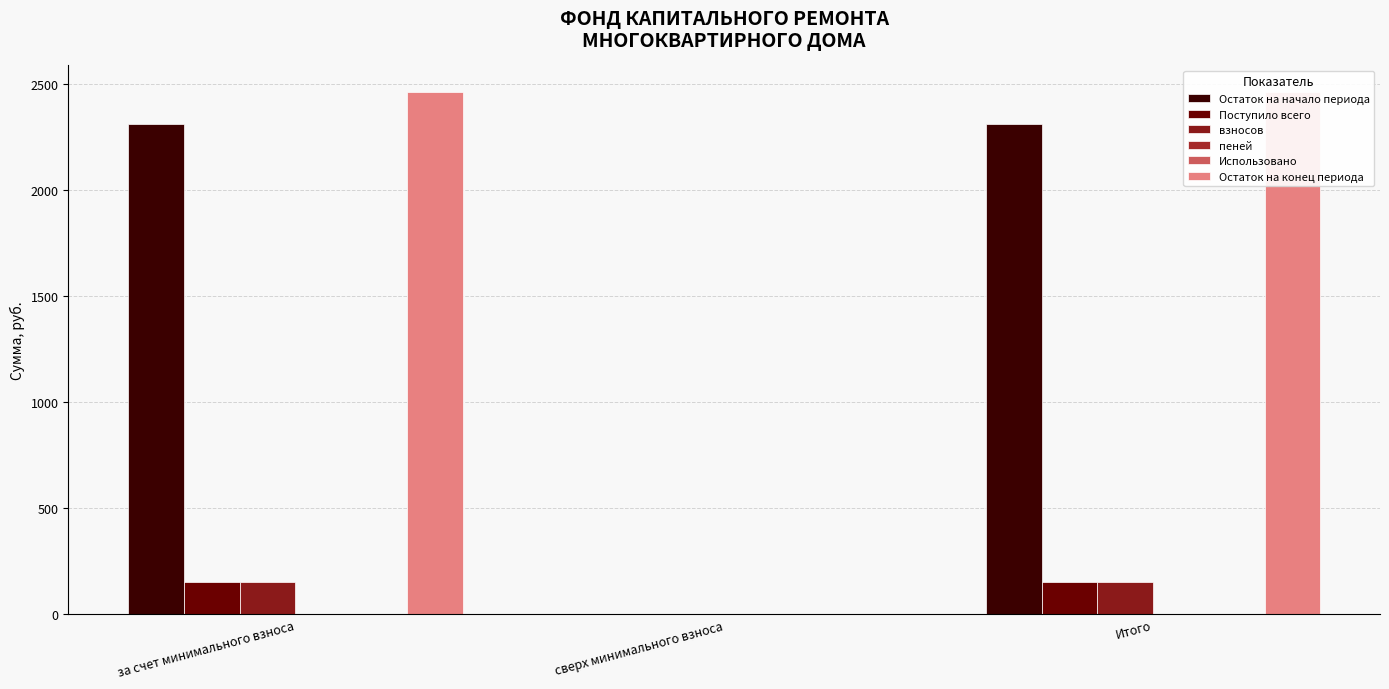

The Поступило всего series shows 153.1 at за счет минимального взноса. True or false?

True